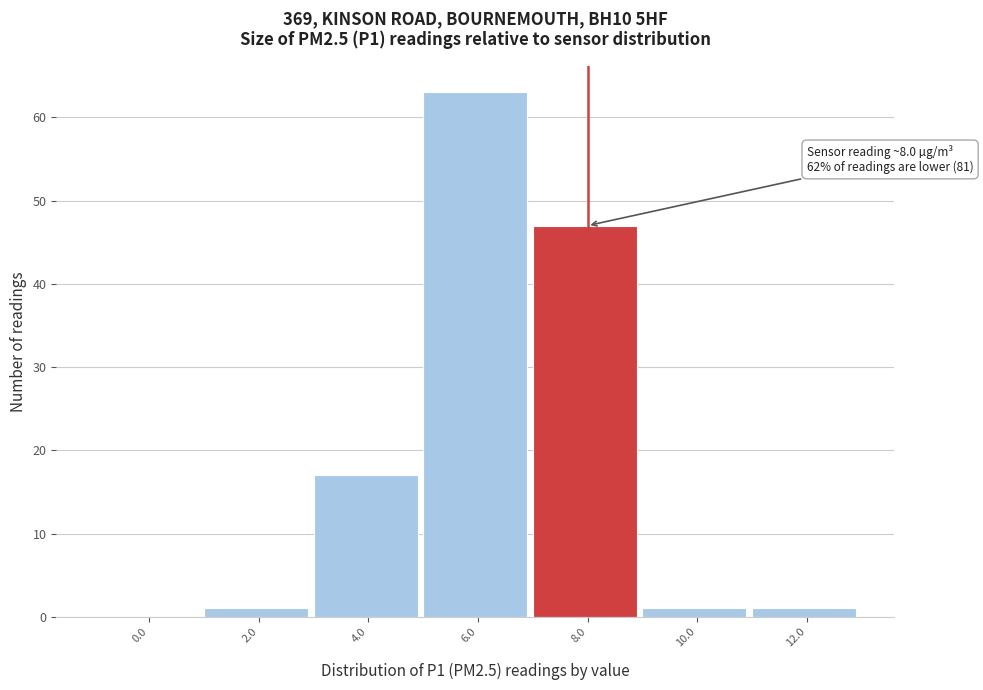

Reading left to right, extract all data points from this chart.

0.0=0	2.0=1	4.0=17	6.0=63	8.0=47	10.0=1	12.0=1